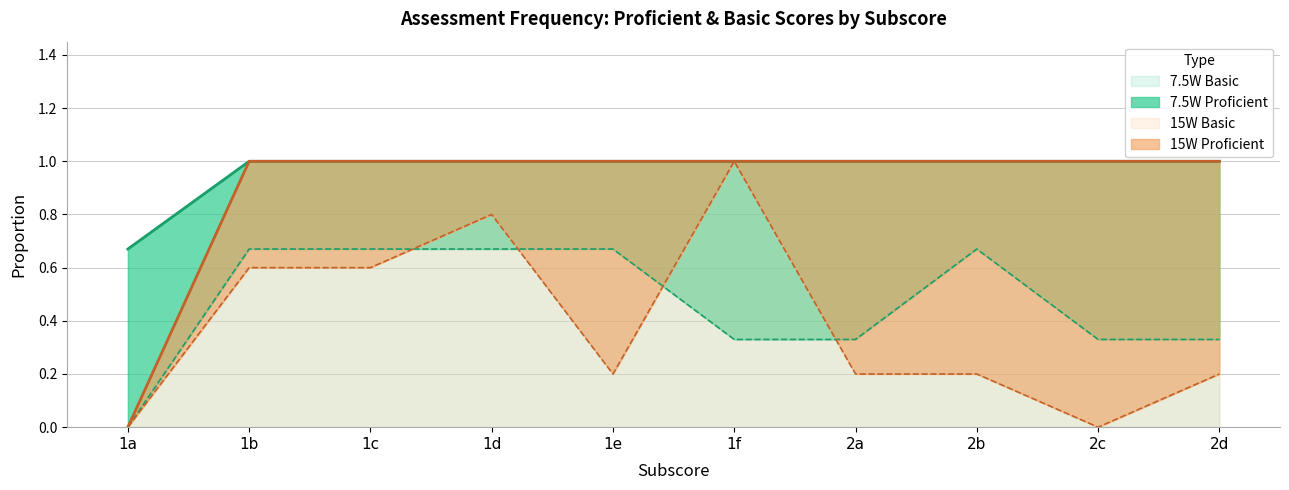

How many categories are shown in the chart?

10